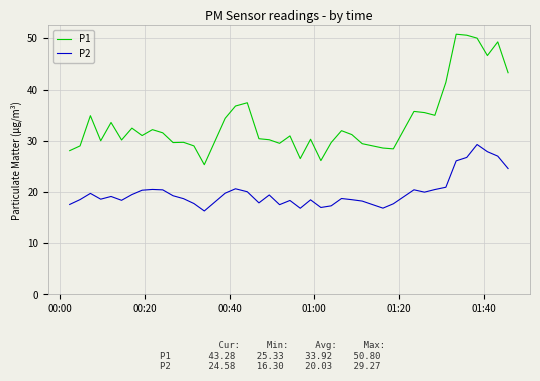

Which series has the largest range (max minus min)?

P1